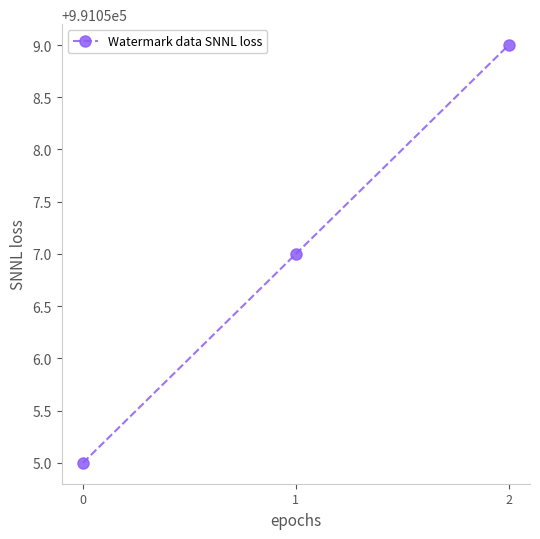

List the labels in order of value, largest first.

2, 1, 0